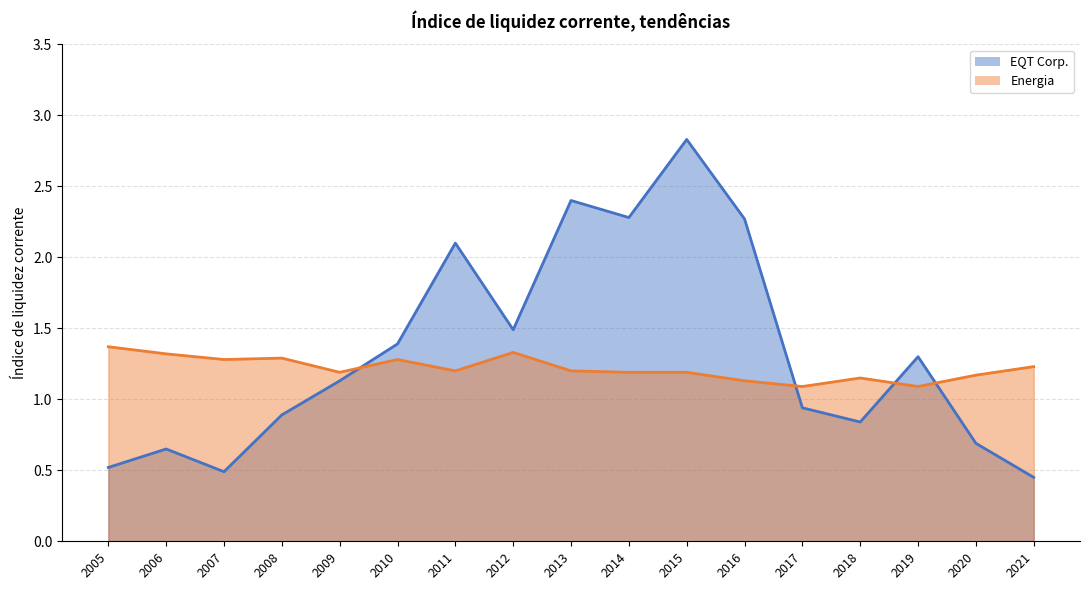

Count the number of categories in the chart.

17